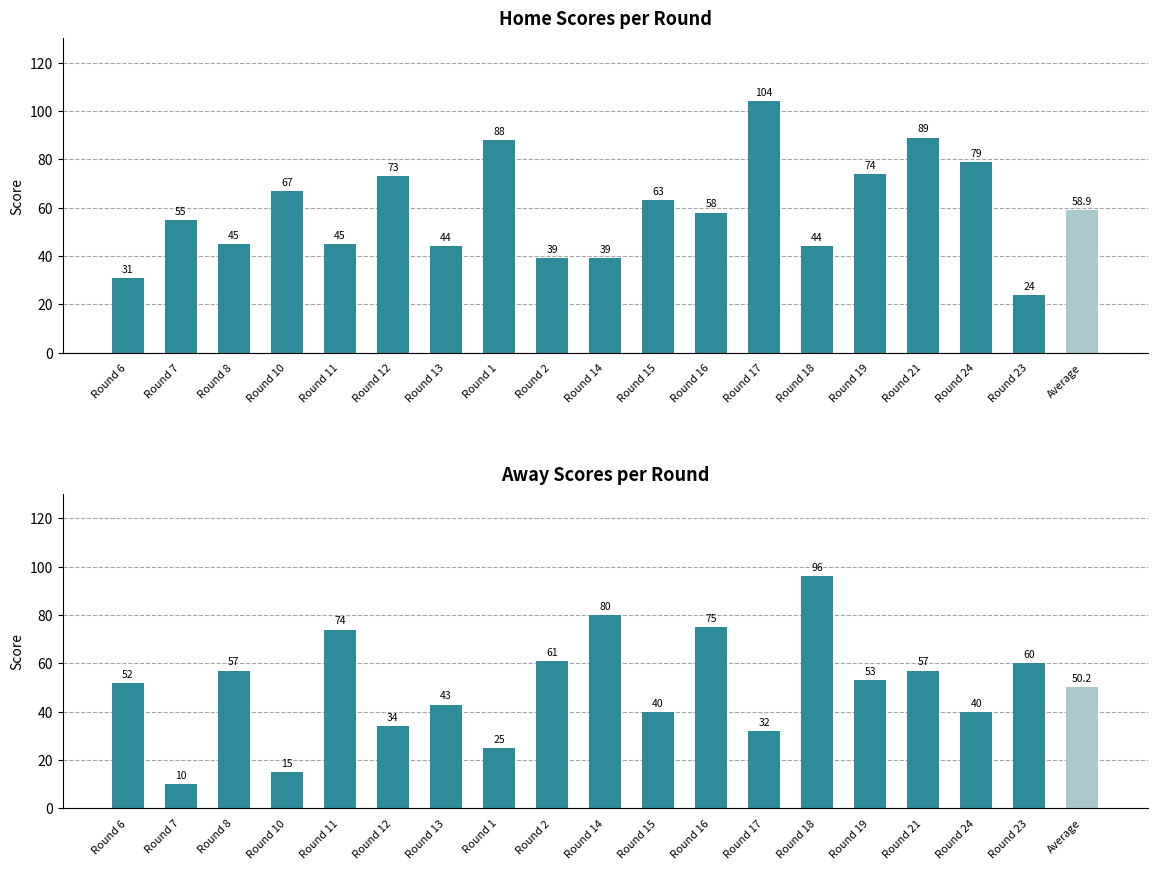

Which series has the largest total across all categories?

Home Score